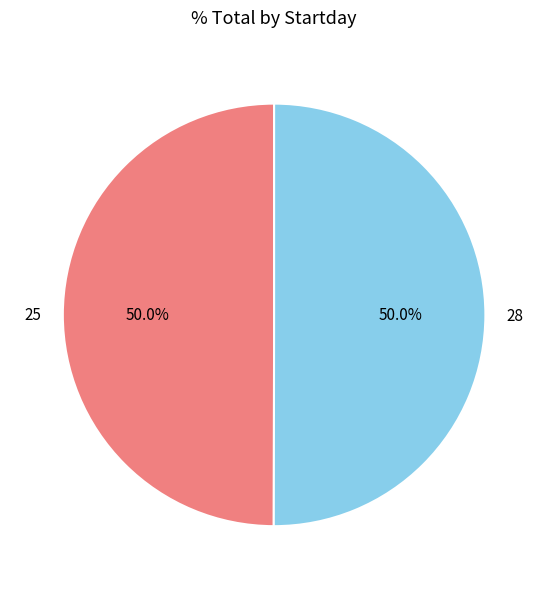

Is it true that 28 is 50% of the pie?

True